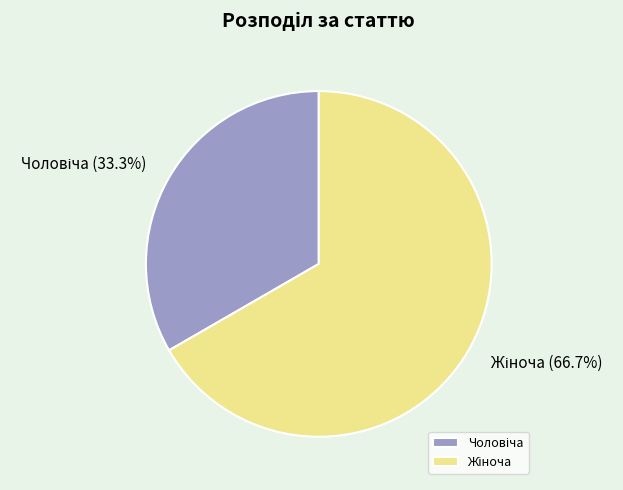

Is there a majority slice in this chart?

Yes